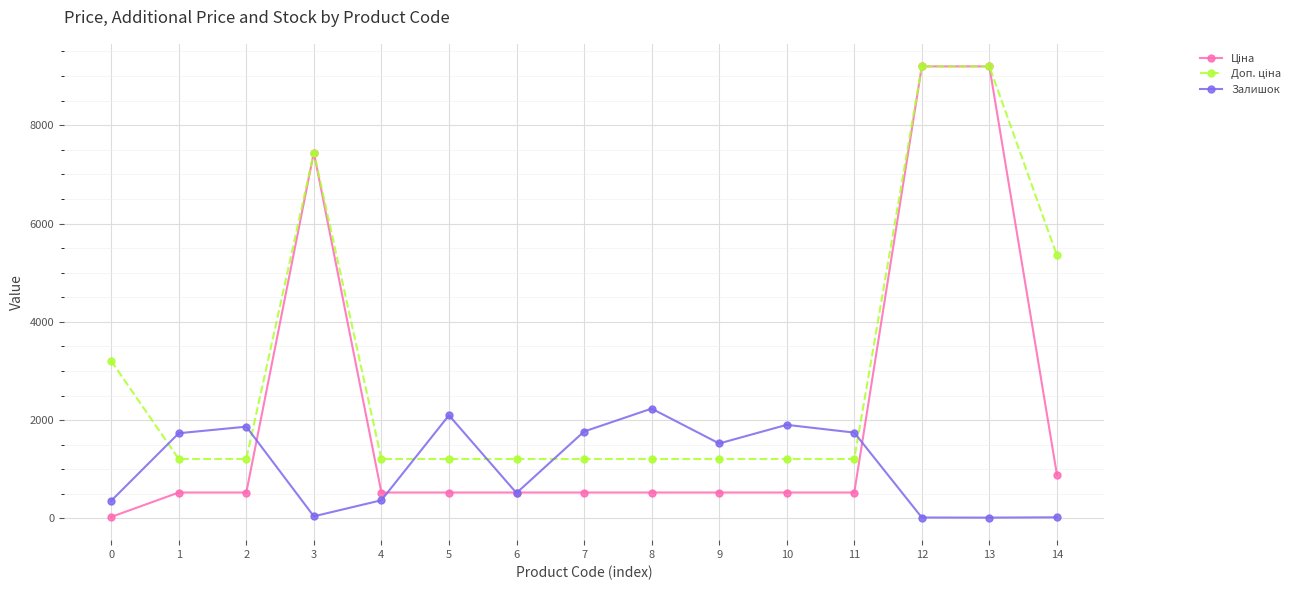

The Залишок series shows 1747.0 at 11. True or false?

True